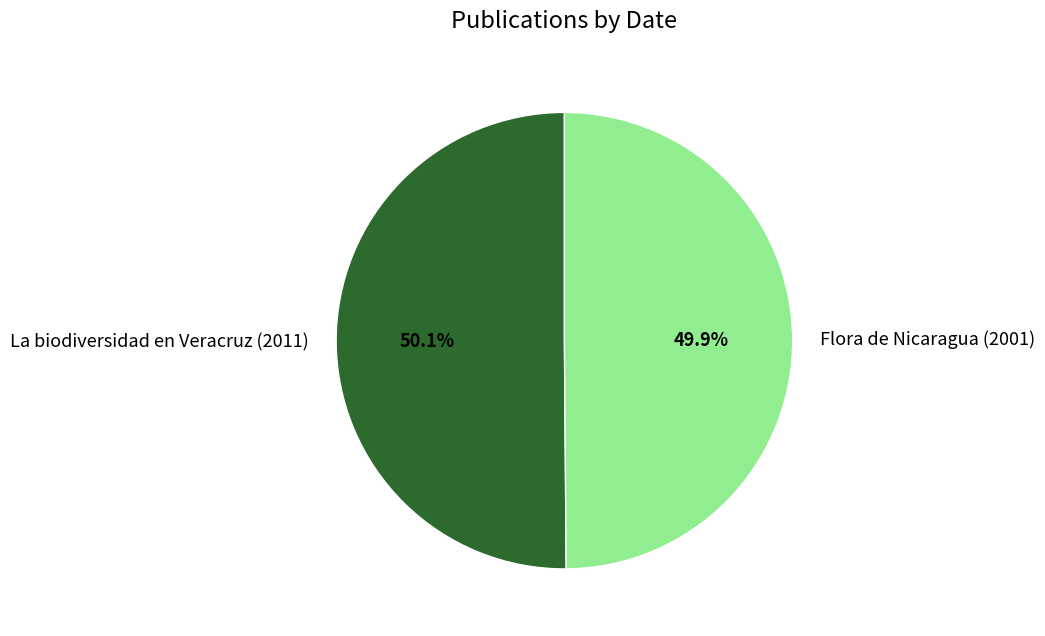

Combined, do Flora de Nicaragua (2001) and La biodiversidad en Veracruz (2011) account for over 50%?

Yes